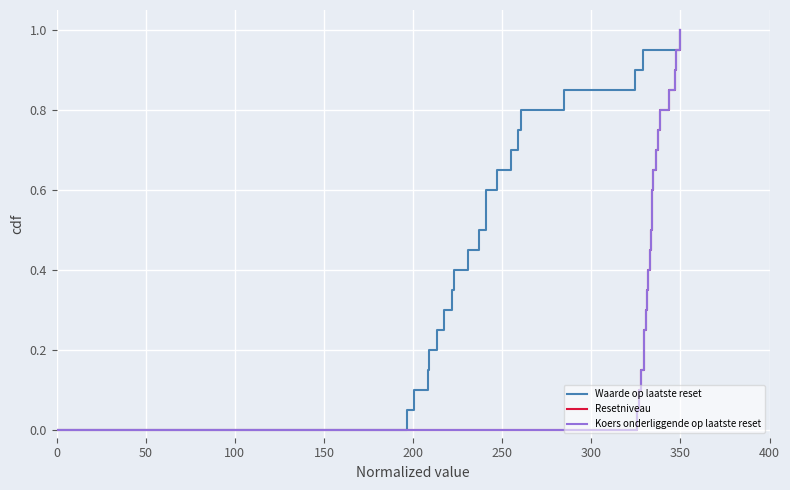

What position from the left is 350?

21